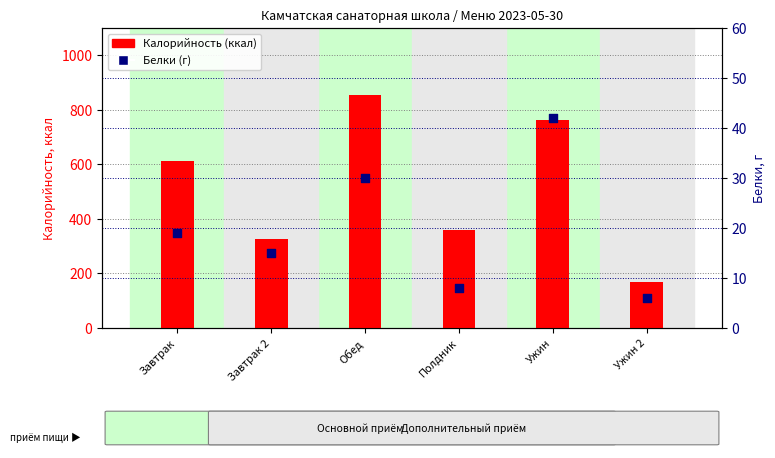

What is the total value across all series at Завтрак 2?

341